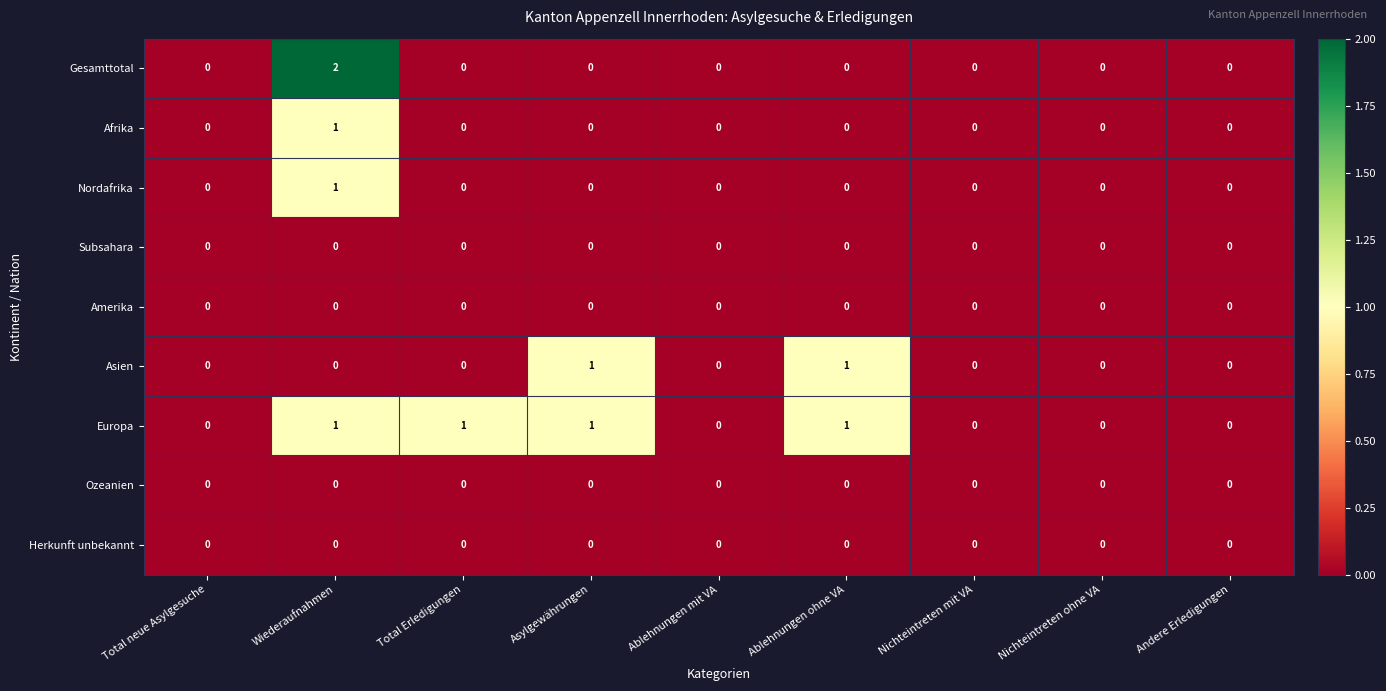

Which label corresponds to the largest value in the chart?

Wiederaufnahmen